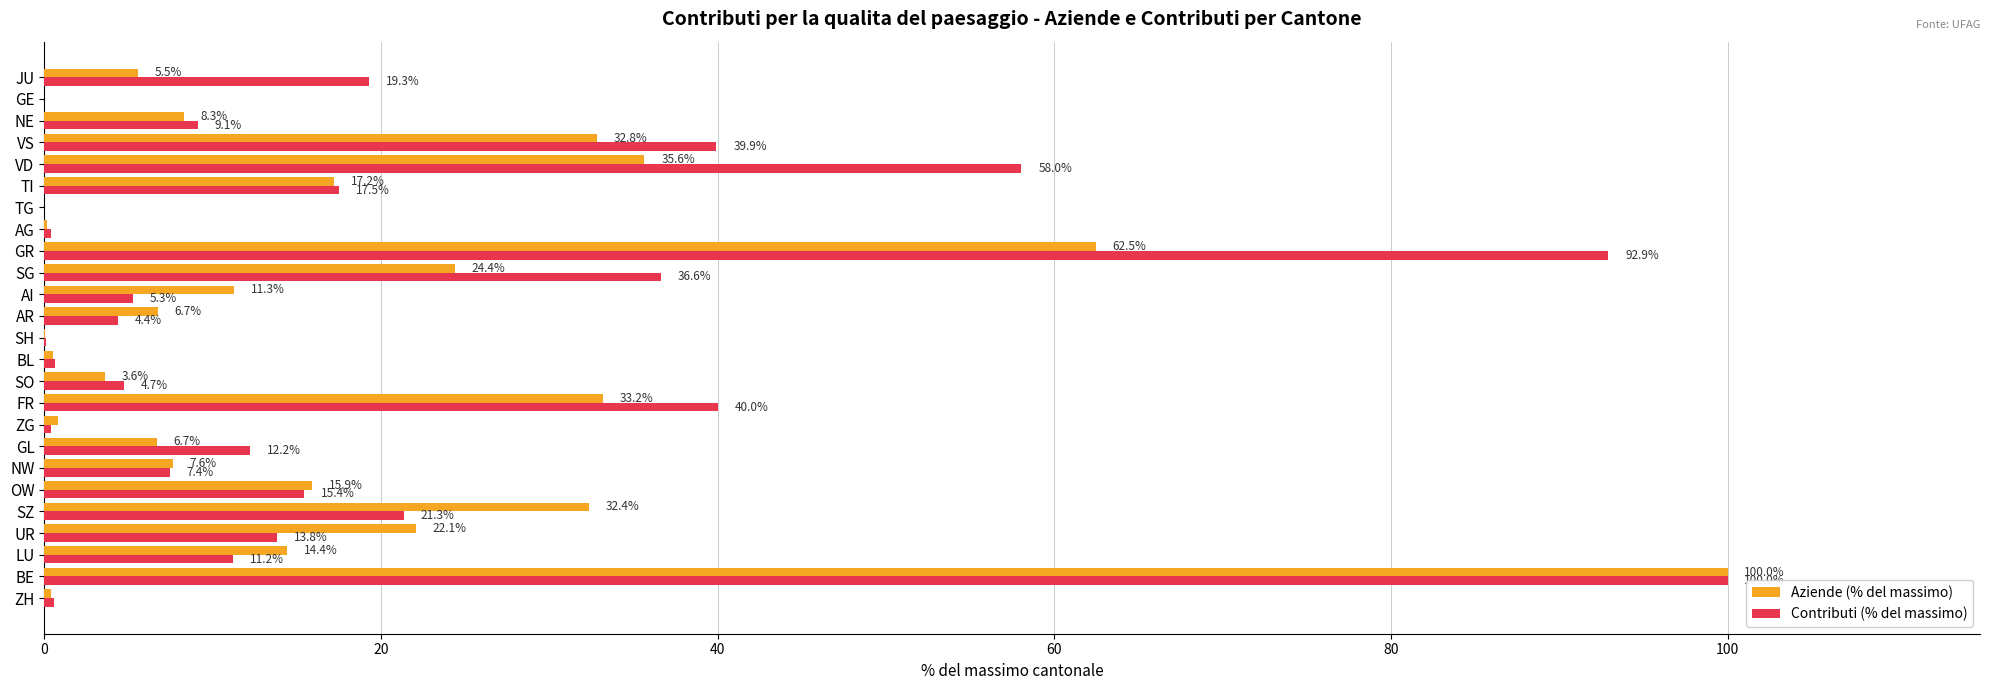

At which category is the sum across all series the highest?

BE